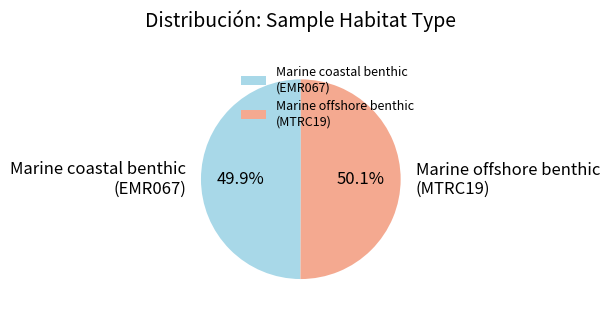

Approximately how many times larger is the value at Marine offshore benthic (MTRC19) compared to Marine coastal benthic (EMR067)?

1.0